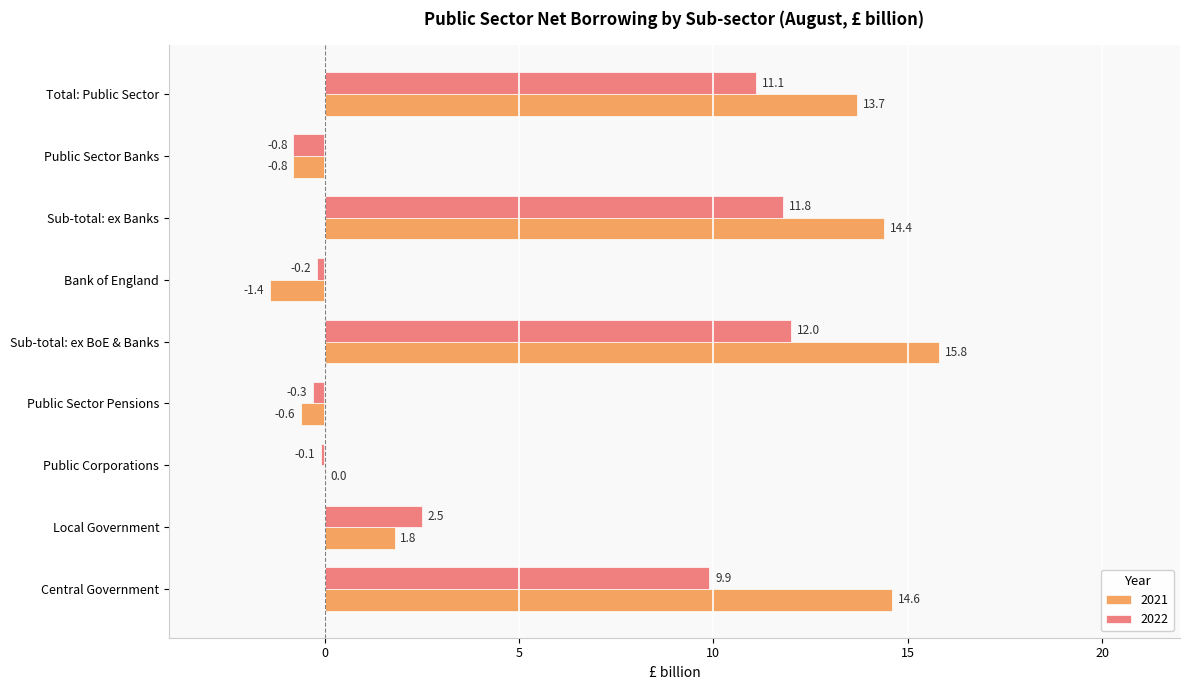

The 2021 series shows 25.3 at Central Government. True or false?

False